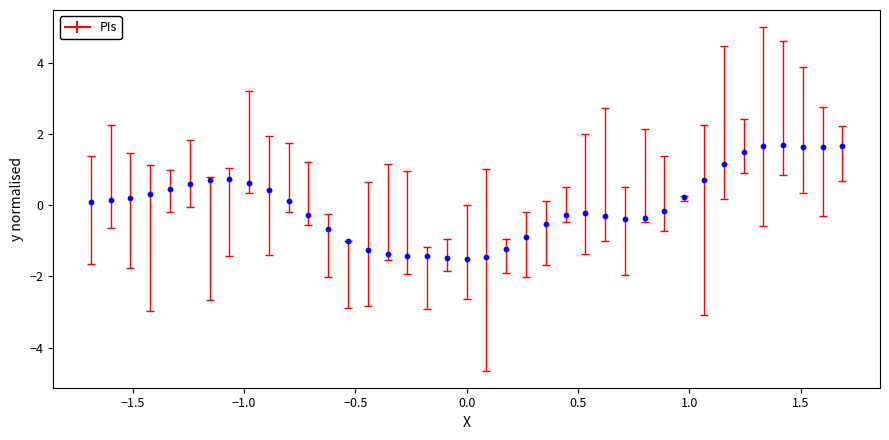

What is the range of Y values (max minus min)?

3.2